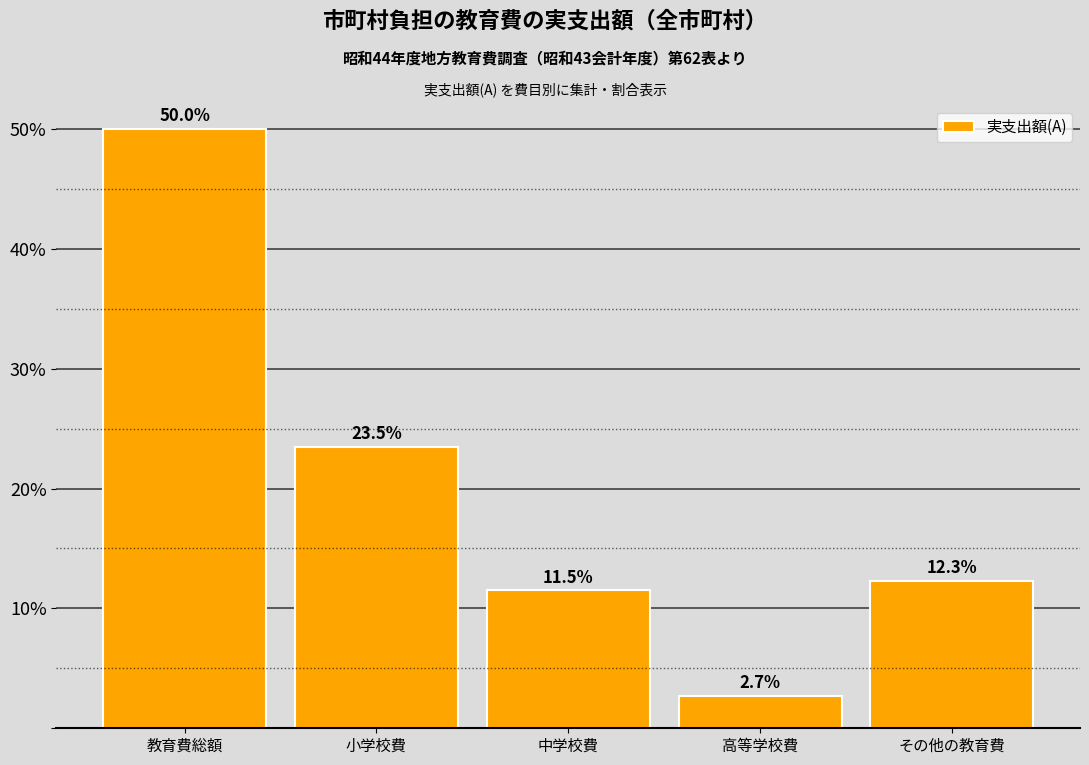

Reading left to right, transcribe all the data shown in this chart.

50.0	23.5	11.5	2.7	12.3